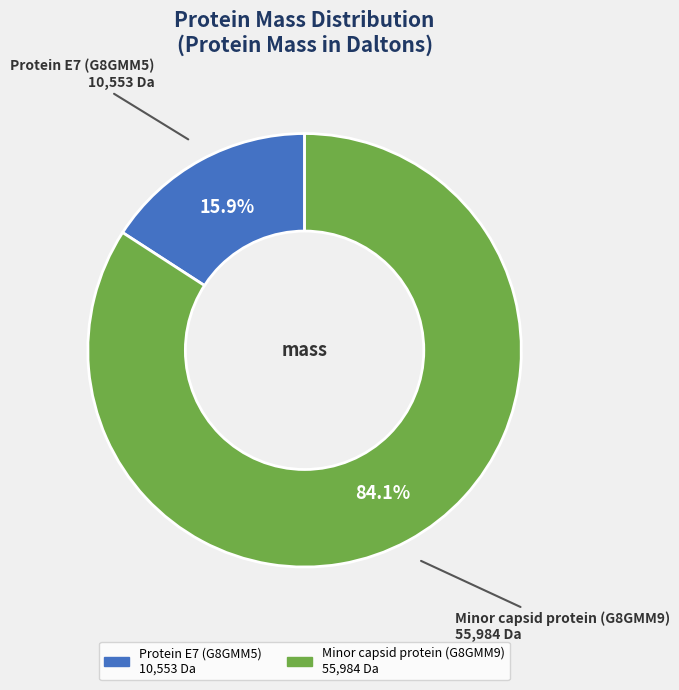

Does Protein E7 (G8GMM5) represent more than half of the total?

No